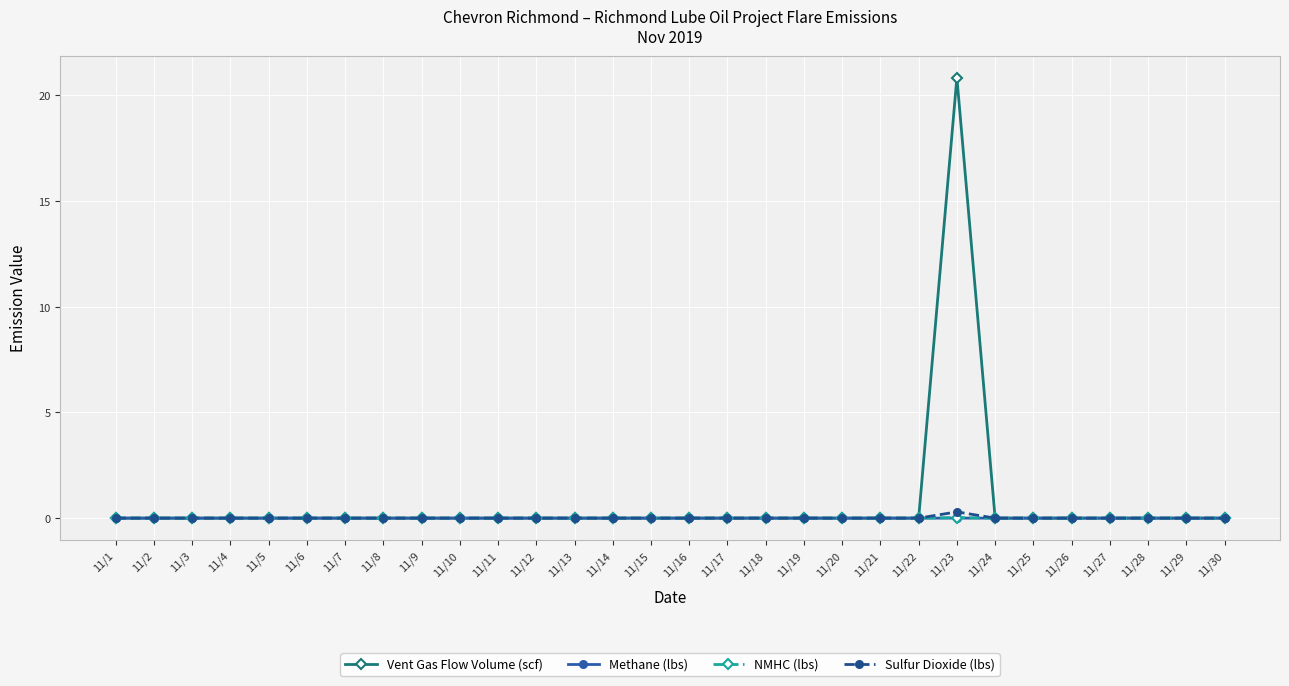

At which category is the sum across all series the highest?

11/23